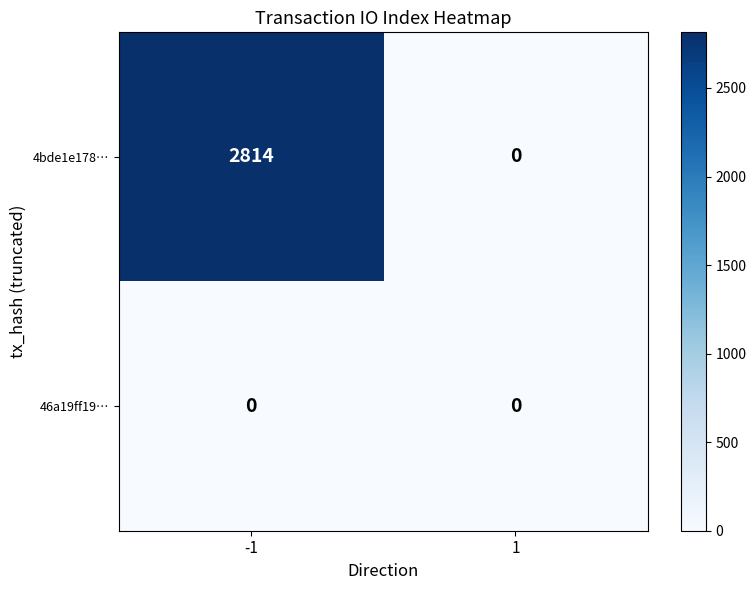

What is the difference between the highest and lowest values at -1?

2814